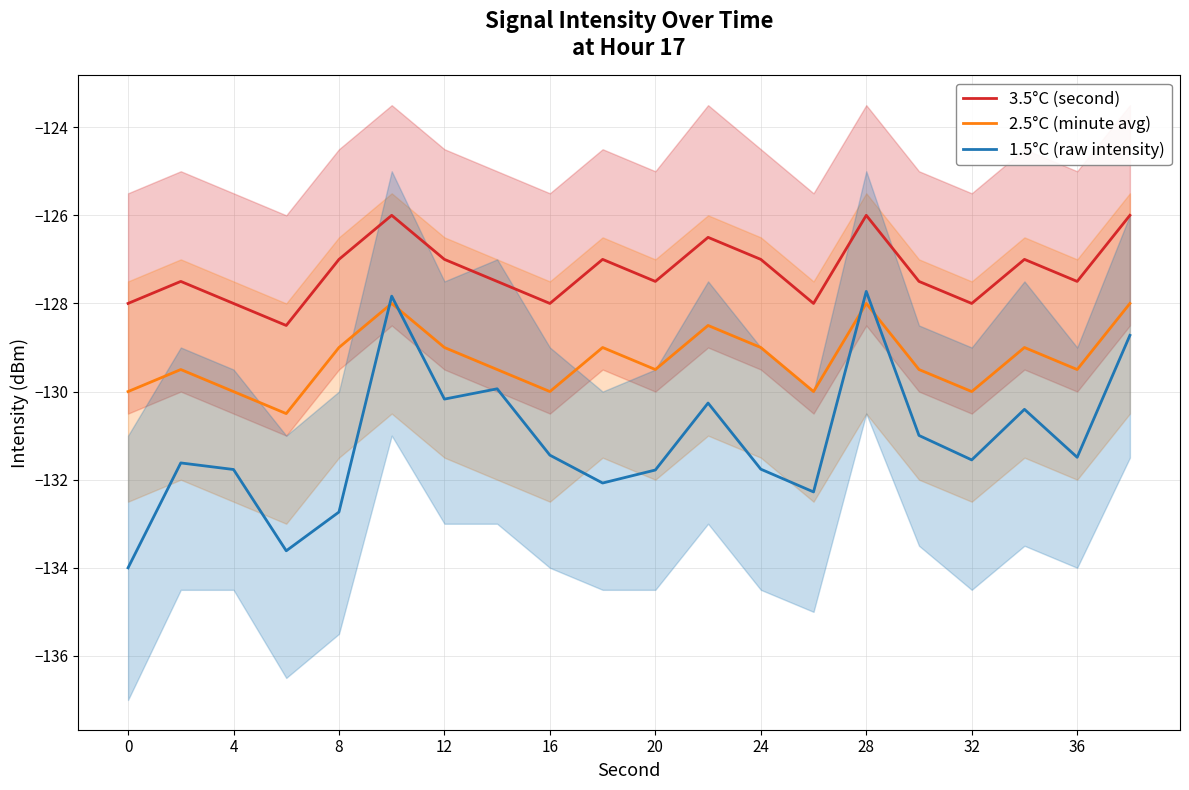

Count the number of data series in this chart.

3